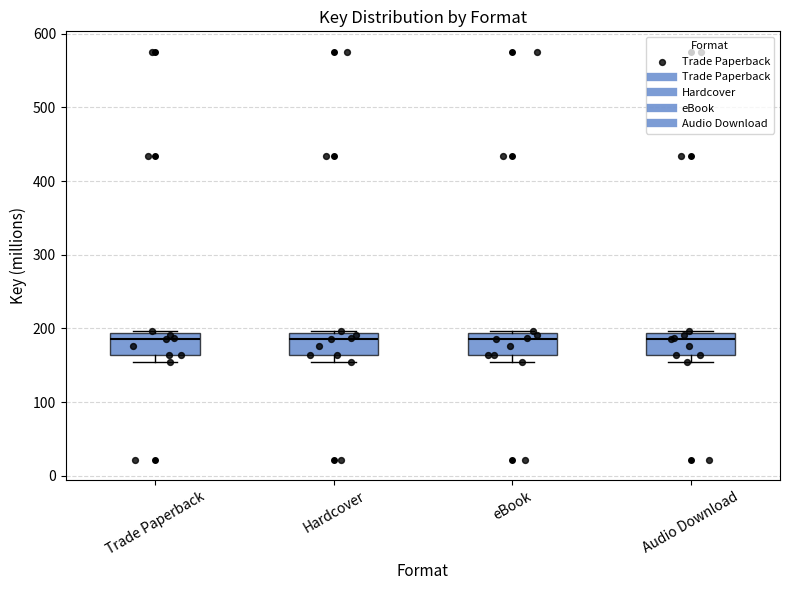

Reading left to right, transcribe this box plot: for each box, give where its median line is, the range the box spans, and where its two whiskers end, as read against the y-axis. The values are not printed on the chart, so give them approximately, as read against the axis.

Trade Paperback: median 190 (just below the box's upper edge), box 160 to 190, whiskers 150 to 200
Hardcover: median 190 (just below the box's upper edge), box 160 to 190, whiskers 150 to 200
eBook: median 190 (just below the box's upper edge), box 160 to 190, whiskers 150 to 200
Audio Download: median 190 (just below the box's upper edge), box 160 to 190, whiskers 150 to 200